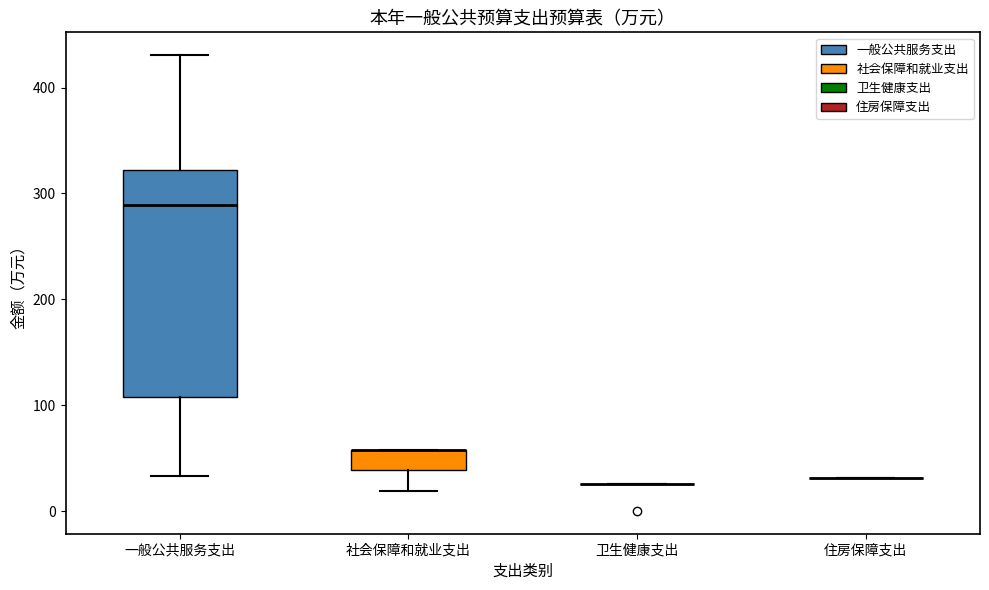

Reading left to right, read every box against the y-axis: the position of its median line, the range the box covers, and the ends of its whiskers. The values are not printed on the chart, so give them approximately, as read against the axis.

一般公共服务支出: median 290, box 110 to 320, whiskers 30 to 430
社会保障和就业支出: median 60 (drawn on the box's upper edge), box 40 to 60, whiskers 20 to 60
卫生健康支出: box collapsed to a line at 30, whiskers 30 to 30
住房保障支出: box collapsed to a line at 30, whiskers 30 to 30